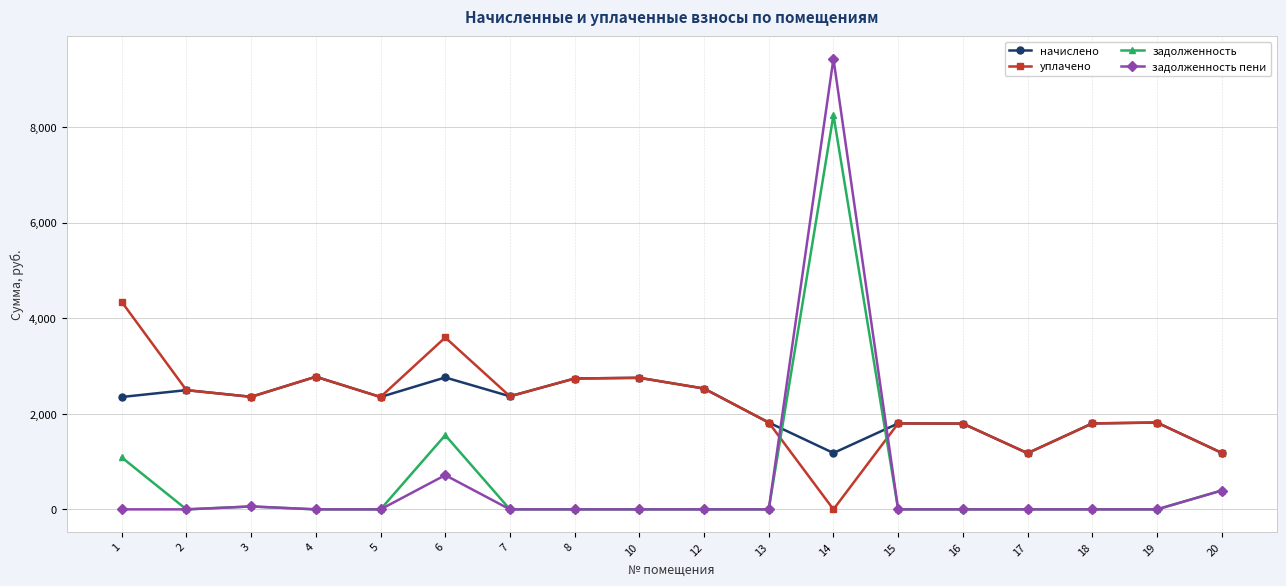

How many values in уплачено are above zero?

17